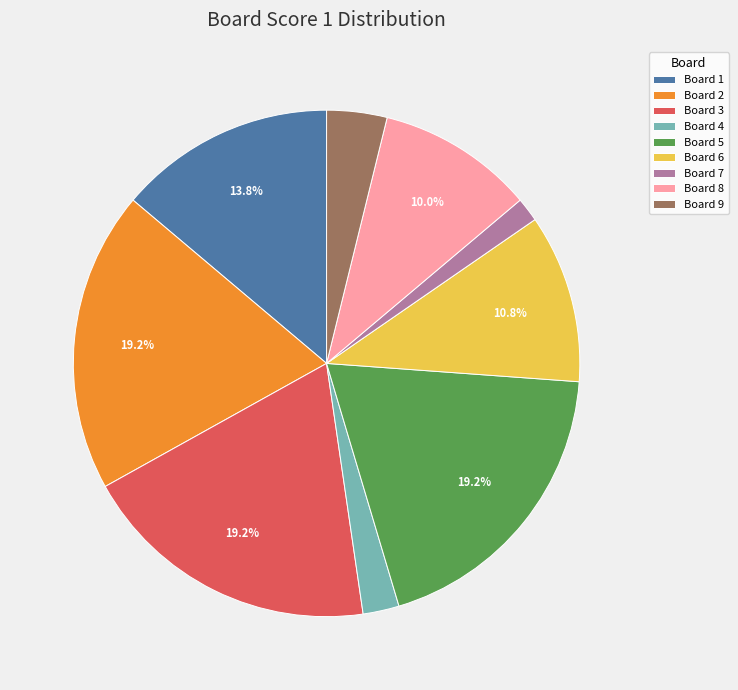

Count the number of slices in the pie.

9